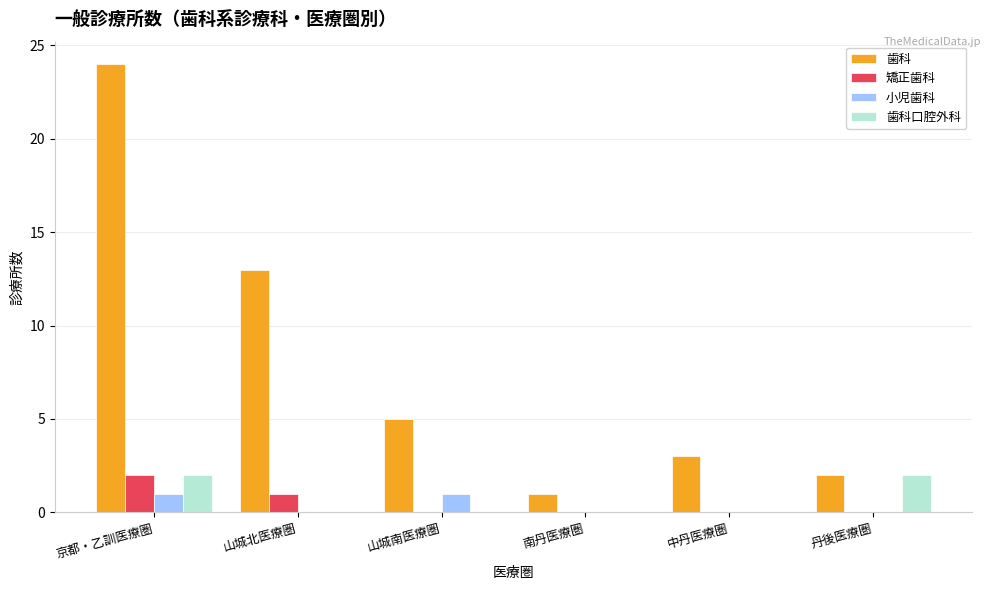

True or false: 小児歯科 has a value of 0 at 丹後医療圏.

True